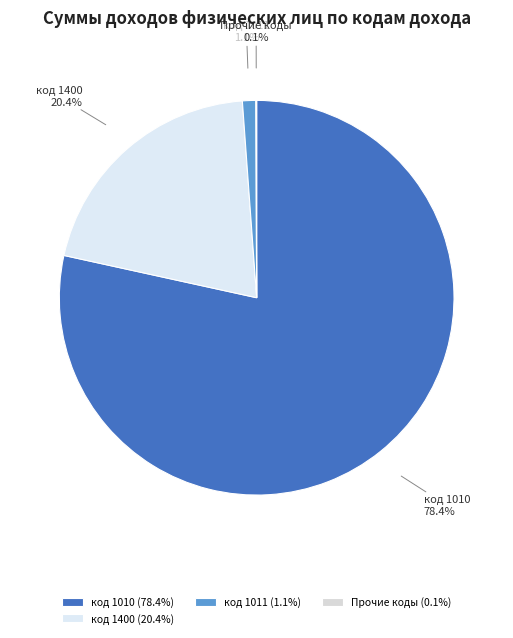

What percentage do код 1011 and код 1400 together represent?

21.5%